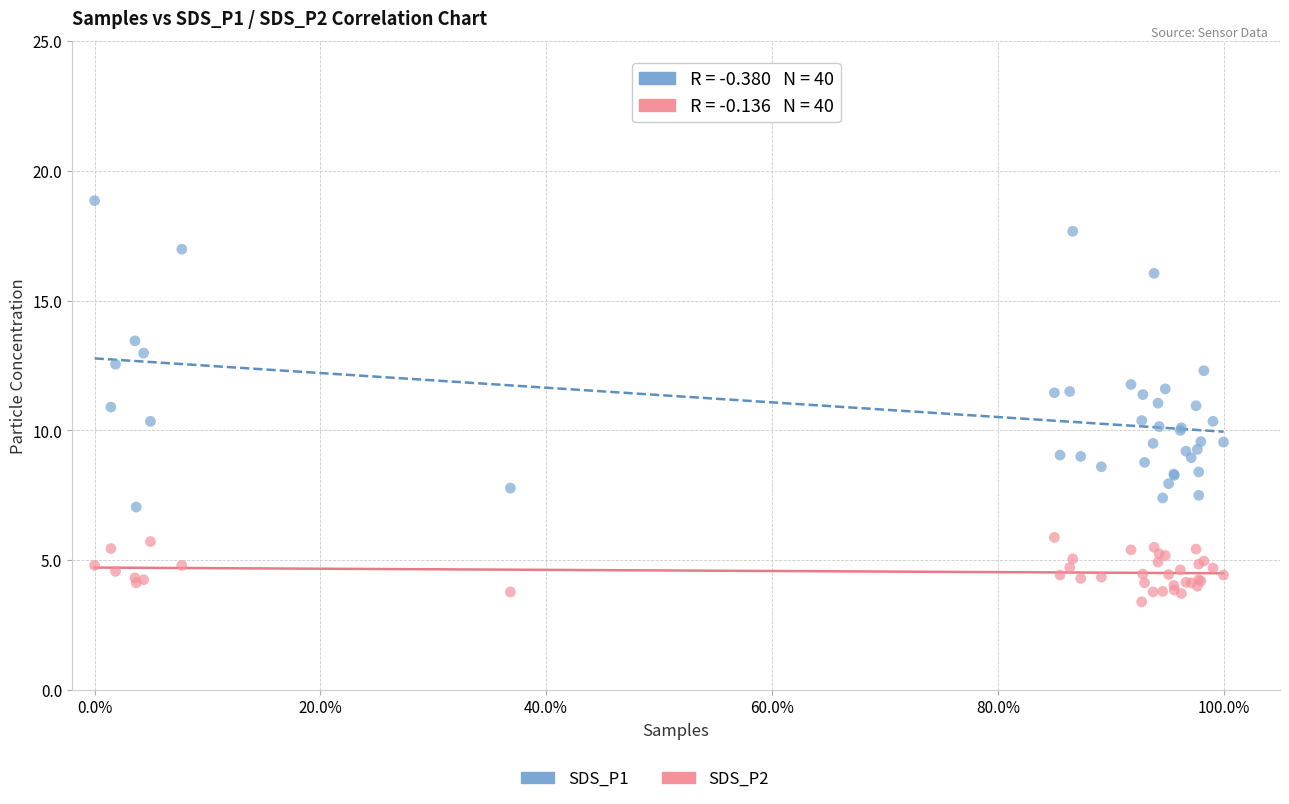

Which series contains the highest Y value?

SDS_P1